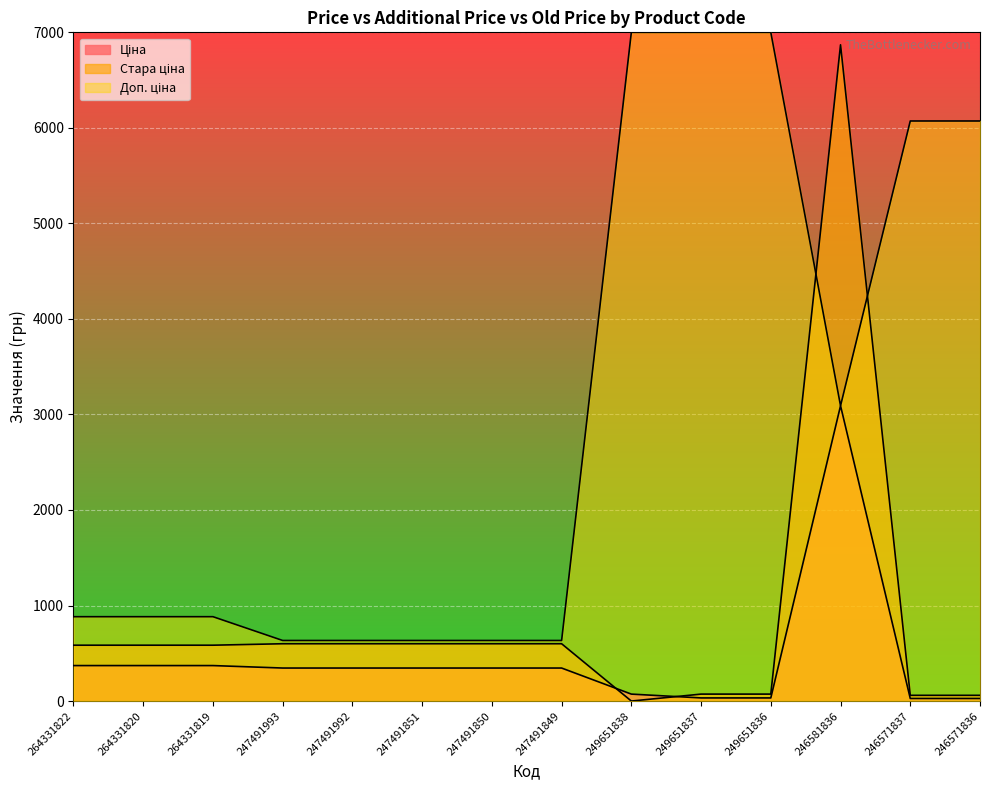

Reading left to right, transcribe all the data shown in this chart.

Ціна: 371.4	371.4	371.4	345.6	345.6	345.6	345.6	345.6	72.7	32.7	32.7	3091.2	27.0	27.0
Стара ціна: 584.7	584.7	584.7	599.9	599.9	599.9	599.9	599.9	0.0	72.7	72.7	6869.4	60.0	60.0